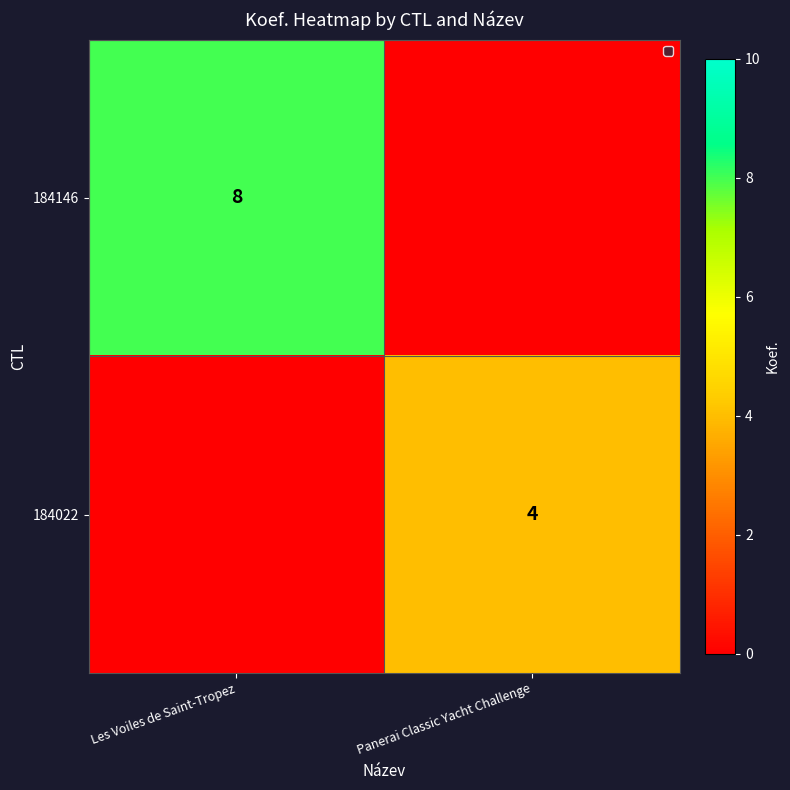

Is it true that 184022 equals 7 at Panerai Classic Yacht Challenge?

False